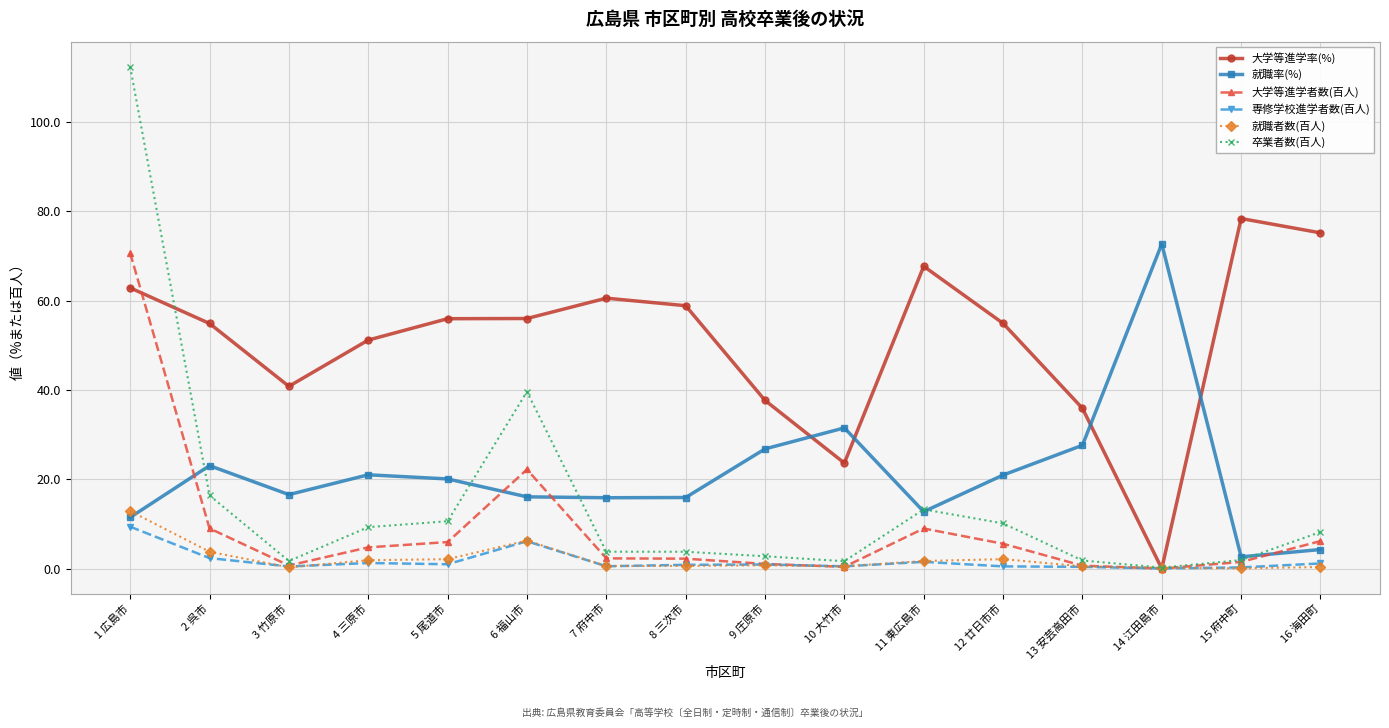

What is the value of the 就職者数(百人) point at the 4th from the left?

1.9